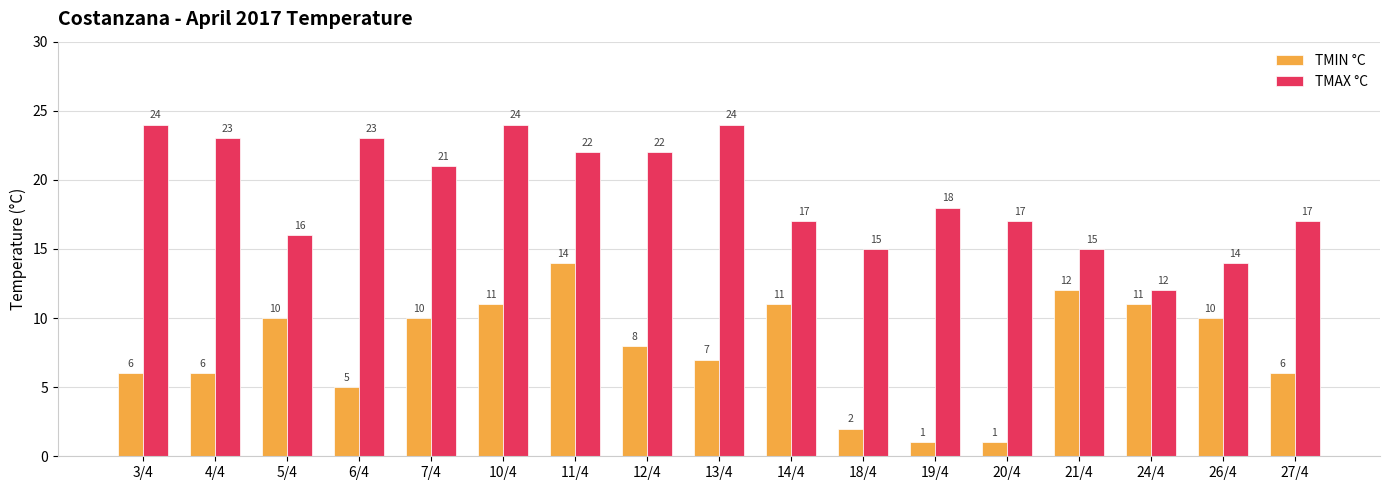

Is the value of TMAX °C at 5/4 greater than the value of TMIN °C at 21/4?

Yes